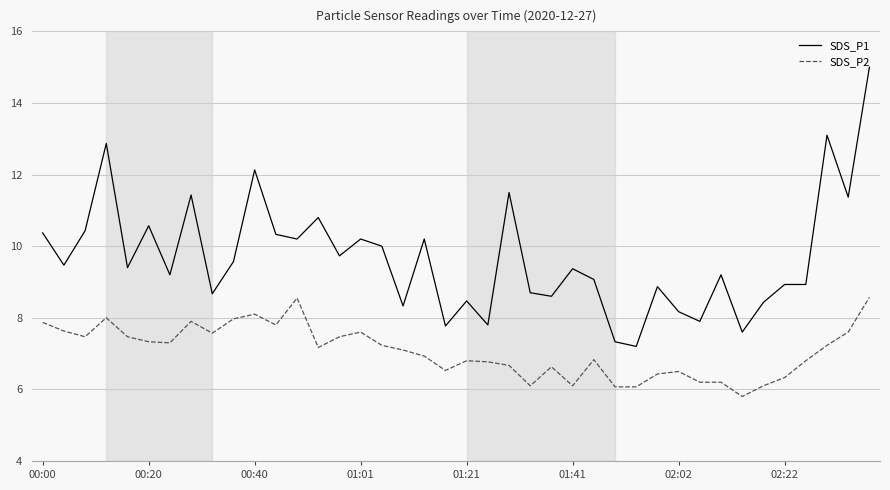

Which series has the widest spread of values?

SDS_P1